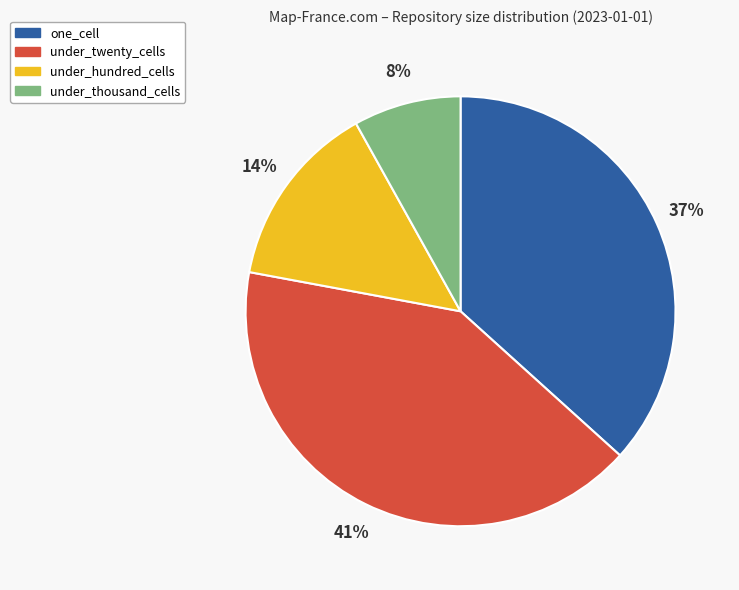

Is the sum of under_twenty_cells and one_cell greater than half?

Yes